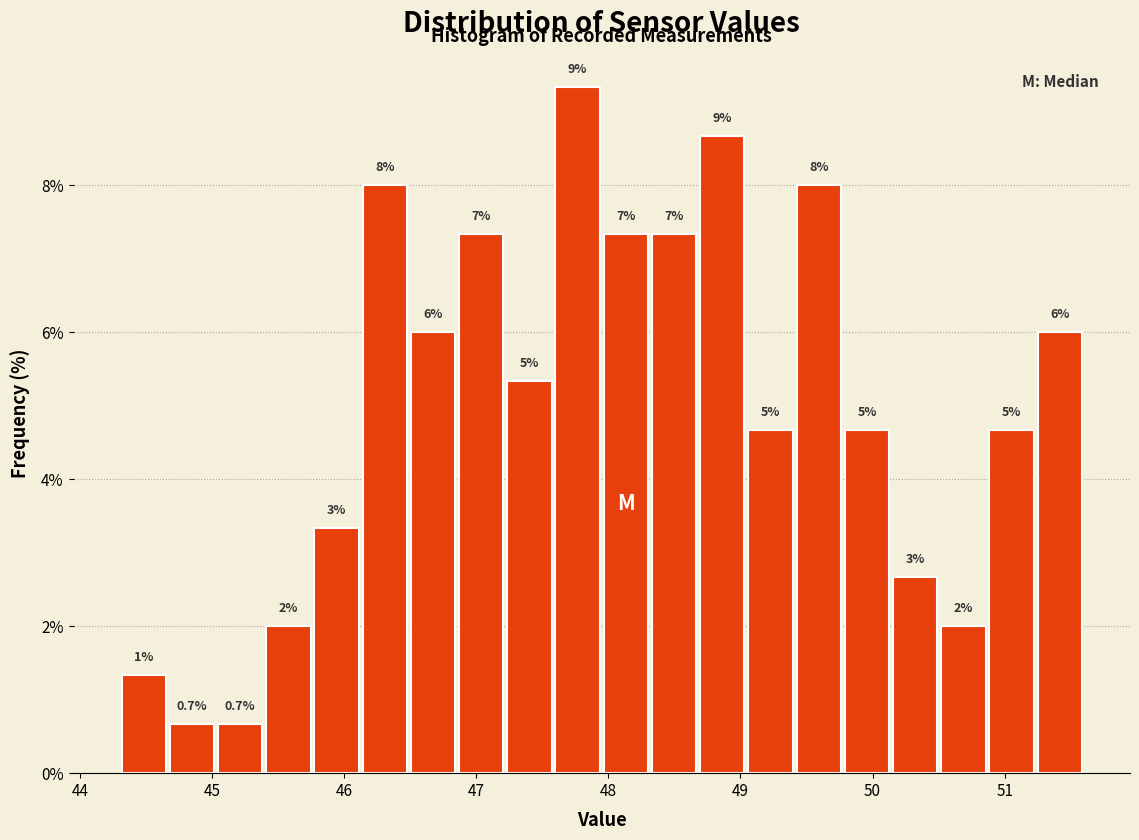

Read against the x-axis, roughly where is the centre of the tallest bar?

47.8